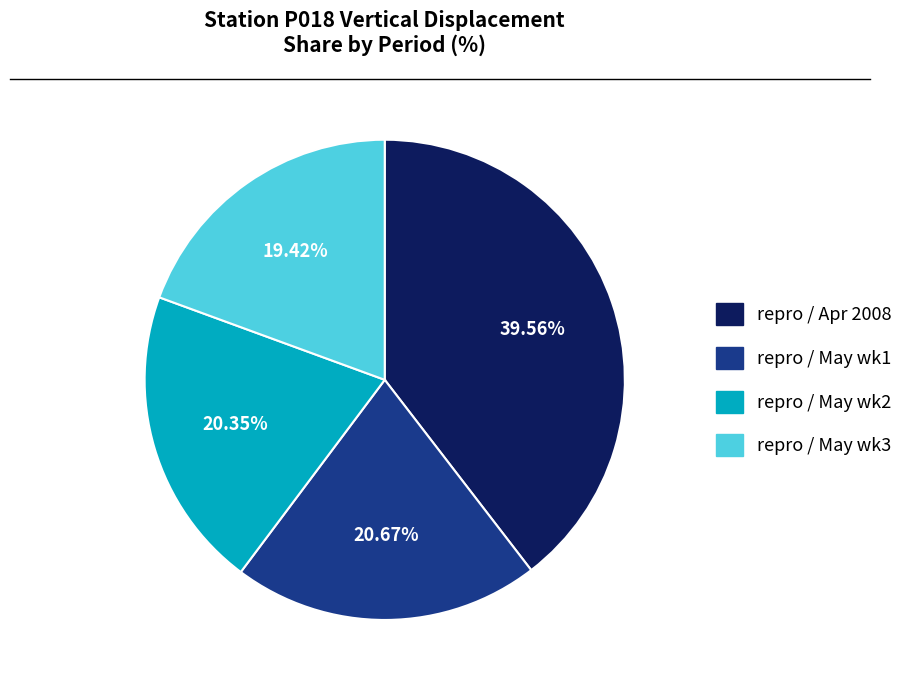

Combined, do repro / May wk3 and repro / May wk1 account for over 50%?

No